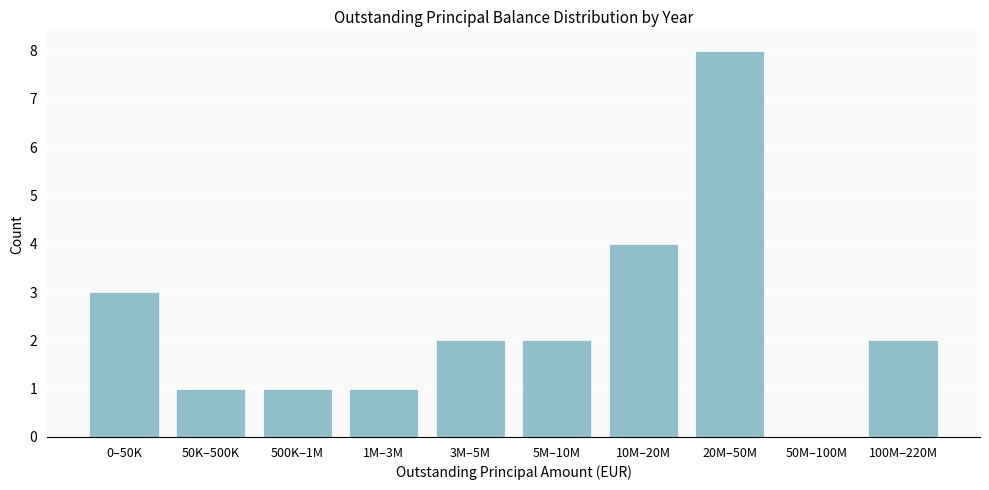

Reading left to right, list all the values displayed in this chart.

0–50K=3	50K–500K=1	500K–1M=1	1M–3M=1	3M–5M=2	5M–10M=2	10M–20M=4	20M–50M=8	50M–100M=0	100M–220M=2